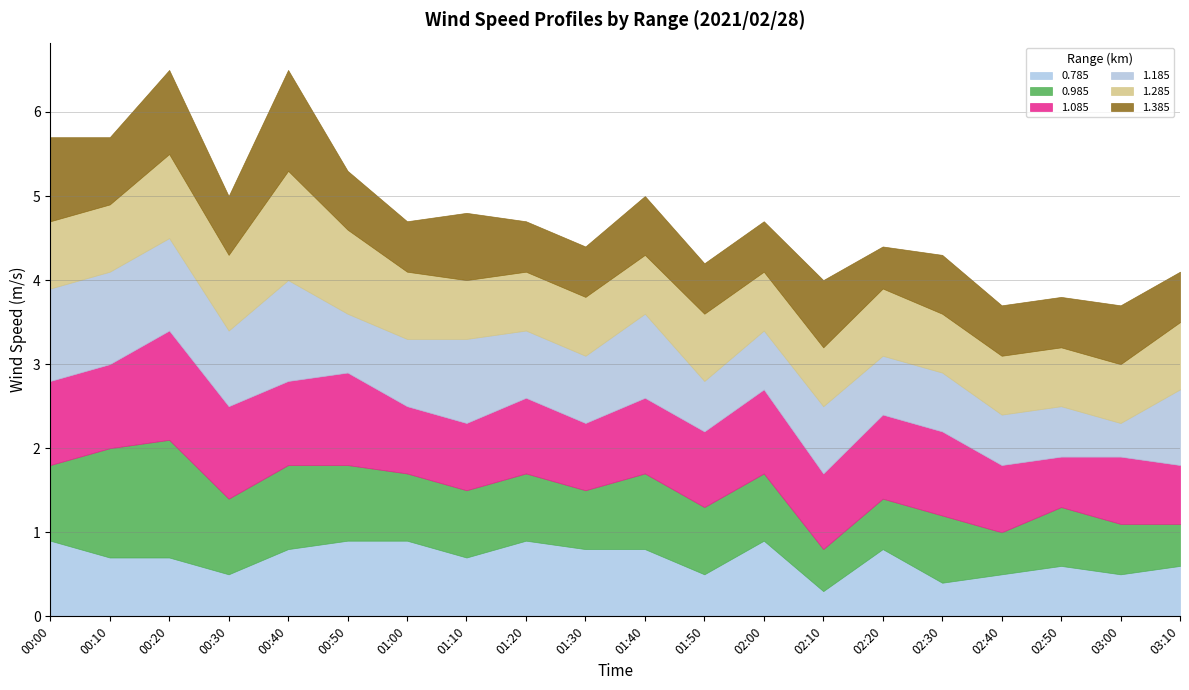

What are all the series names shown in the legend?

0.785, 0.985, 1.085, 1.185, 1.285, 1.385